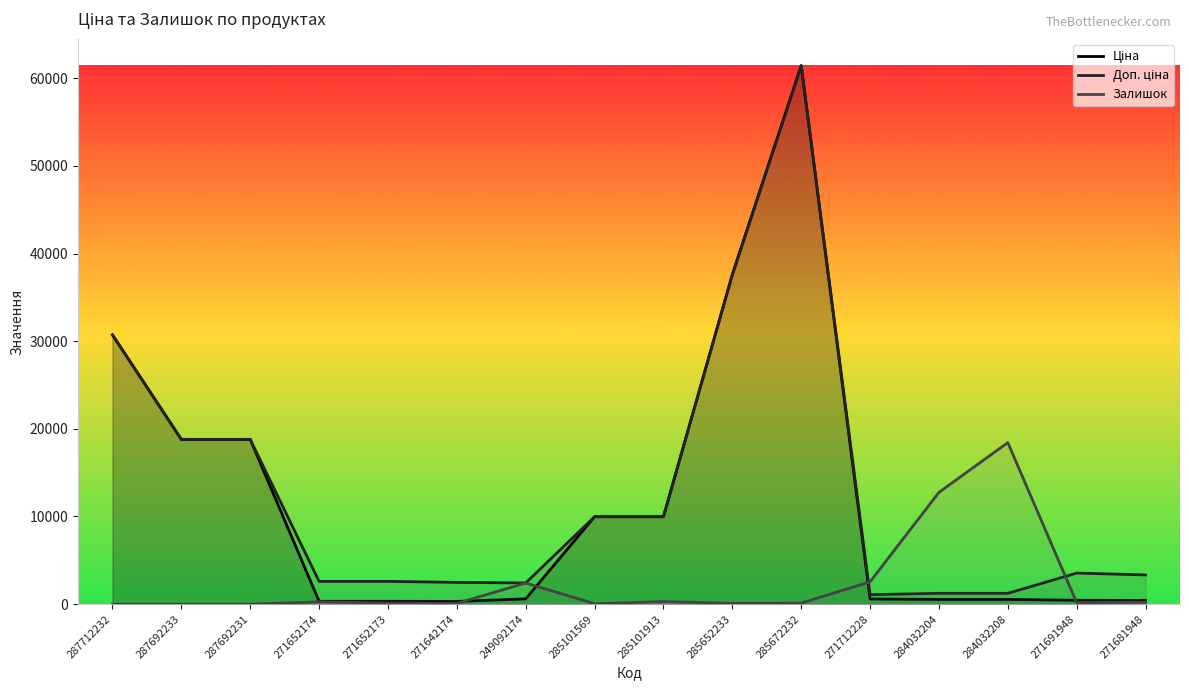

What position from the right is 284032208?

3